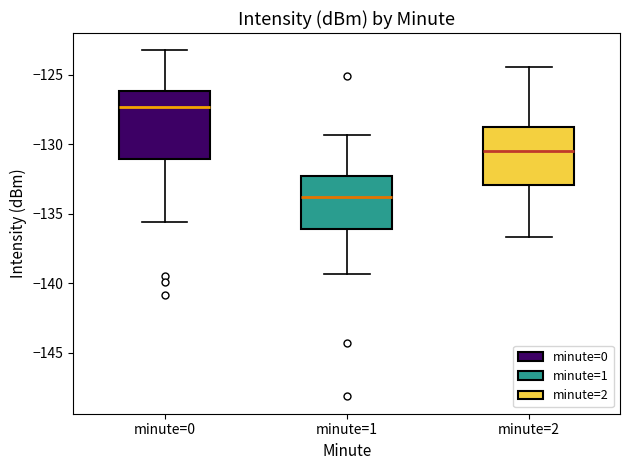

Reading left to right, transcribe this box plot: for each box, give where its median line is, the range the box spans, and where its two whiskers end, as read against the y-axis. The values are not printed on the chart, so give them approximately, as read against the axis.

minute=0: median -127.5, box -131.0 to -126.0, whiskers -135.5 to -123.0
minute=1: median -134.0, box -136.0 to -132.5, whiskers -139.5 to -129.5
minute=2: median -130.5, box -133.0 to -128.5, whiskers -136.5 to -124.5